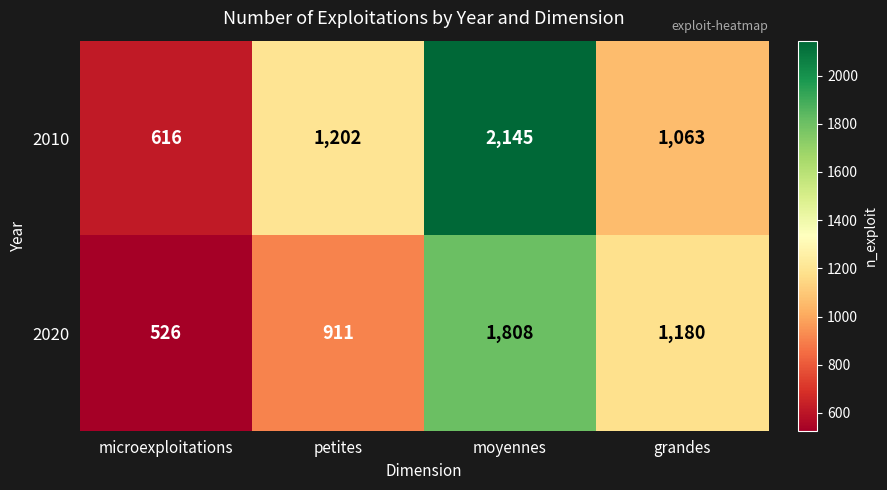

Reading right to left, extract all data points from this chart.

2010: 1063	2145	1202	616
2020: 1180	1808	911	526